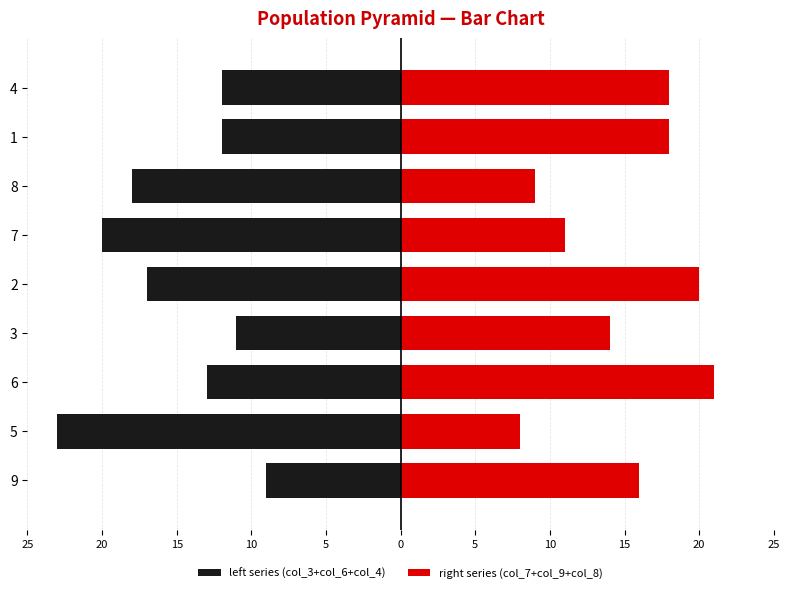

Reading left to right, extract all data points from this chart.

left series (col_3+col_6+col_4): -9	-23	-13	-11	-17	-20	-18	-12	-12
right series (col_7+col_9+col_8): 16	8	21	14	20	11	9	18	18